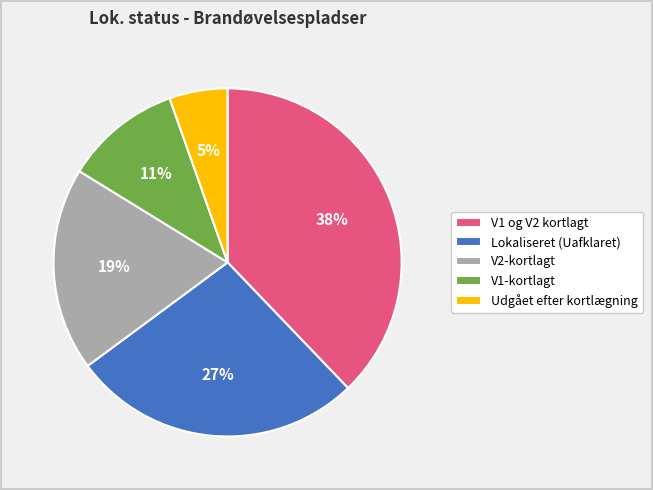

Does any single category account for the majority?

No